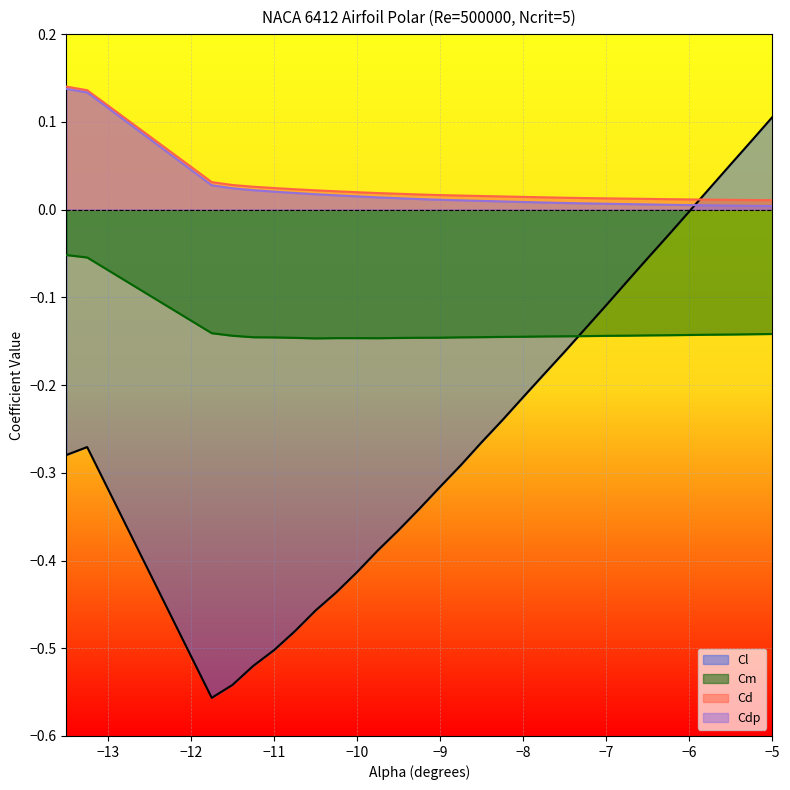

Which series has the largest range (max minus min)?

Cl